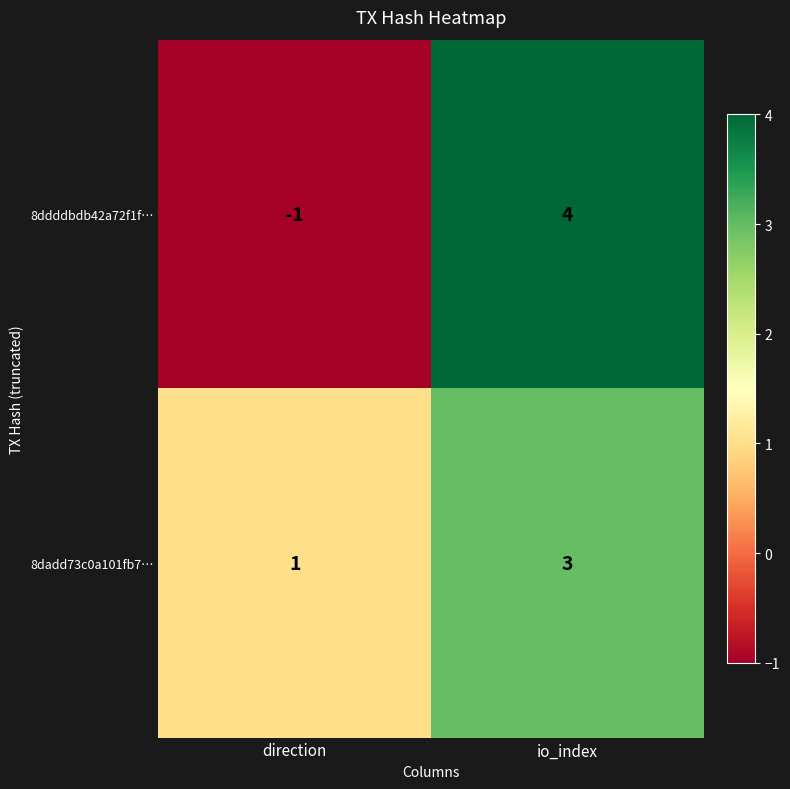

Reading left to right, transcribe all the data shown in this chart.

8ddddbdb42a72f1f…: direction=-1	io_index=4
8dadd73c0a101fb7…: direction=1	io_index=3